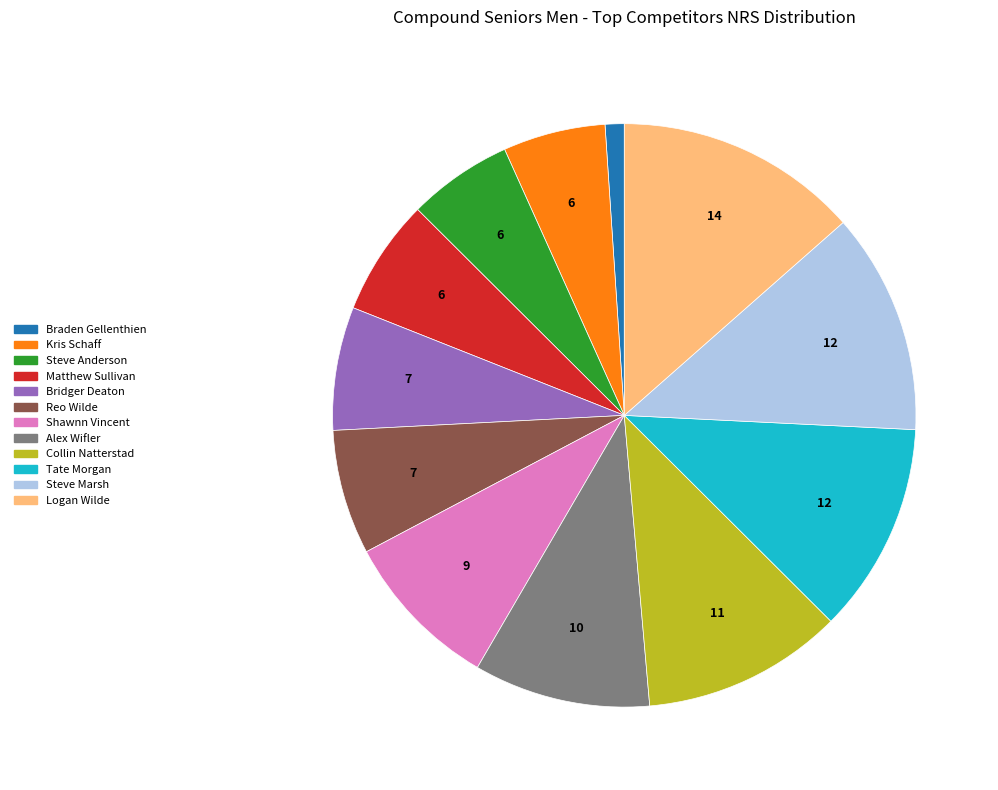

Is it true that Bridger Deaton is 7% of the pie?

True